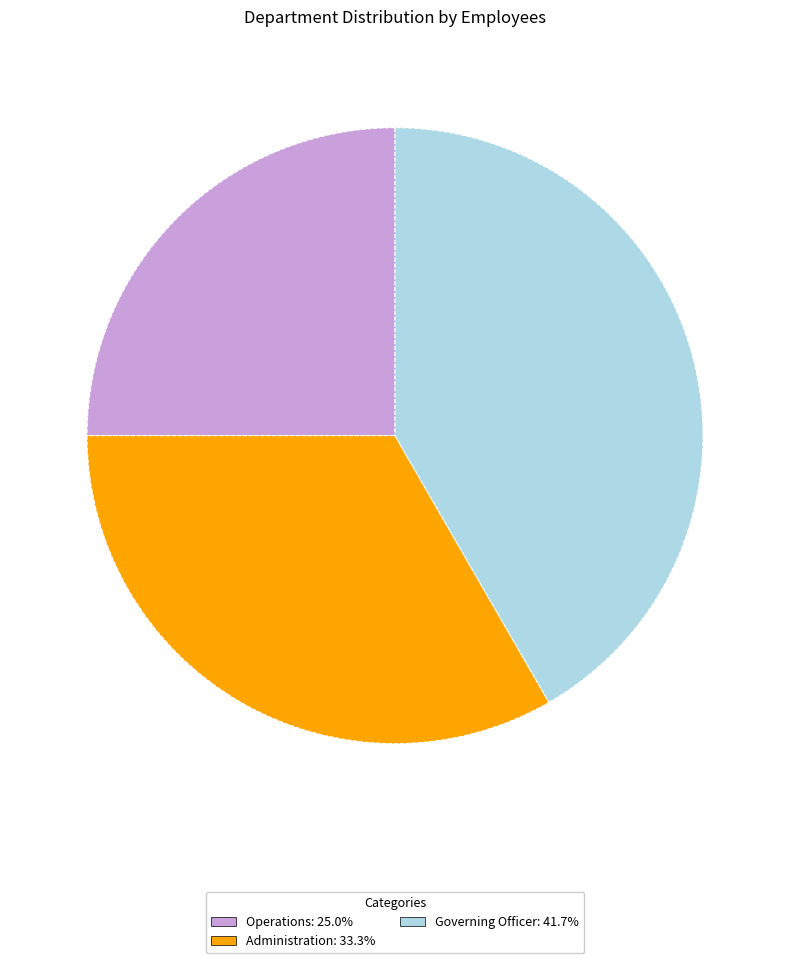

True or false: Governing Officer accounts for 35% of the total.

False